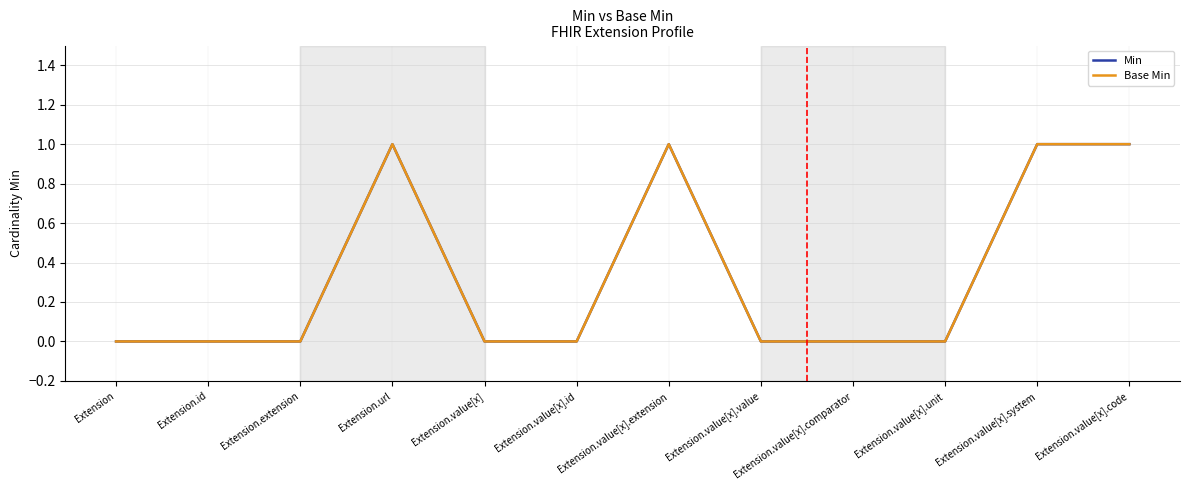

How many lines are shown in the chart?

2